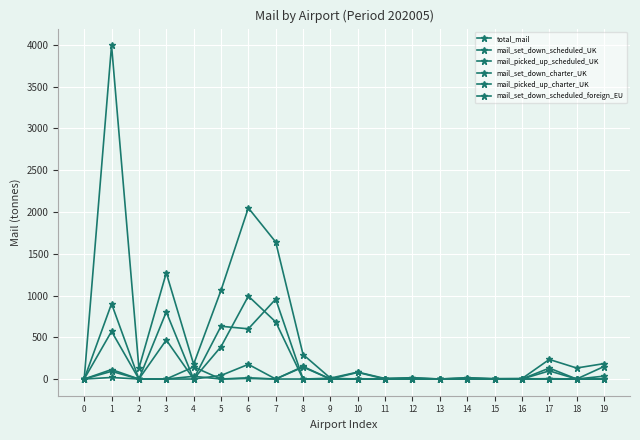

How many data points in mail_set_down_charter_UK are above 0?

6